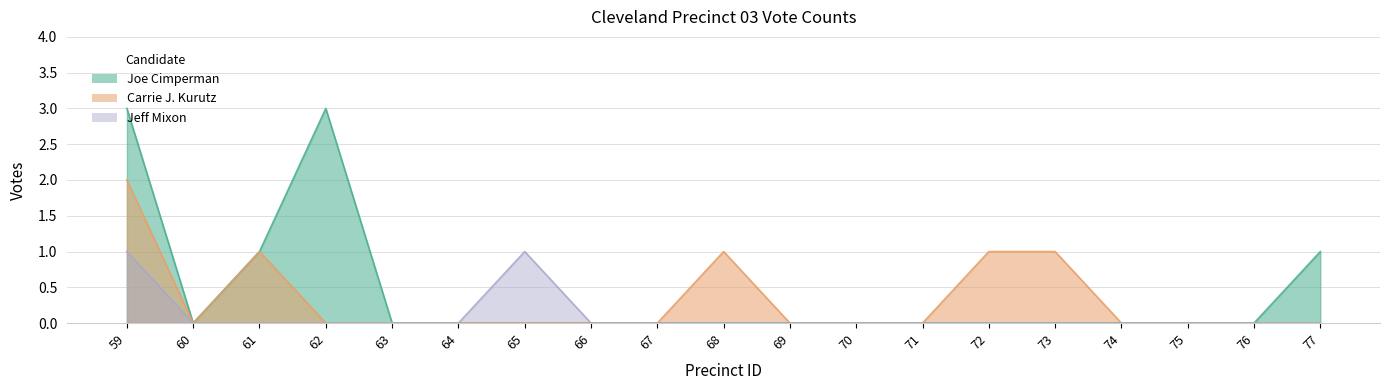

Which series has the largest total across all categories?

Joe Cimperman